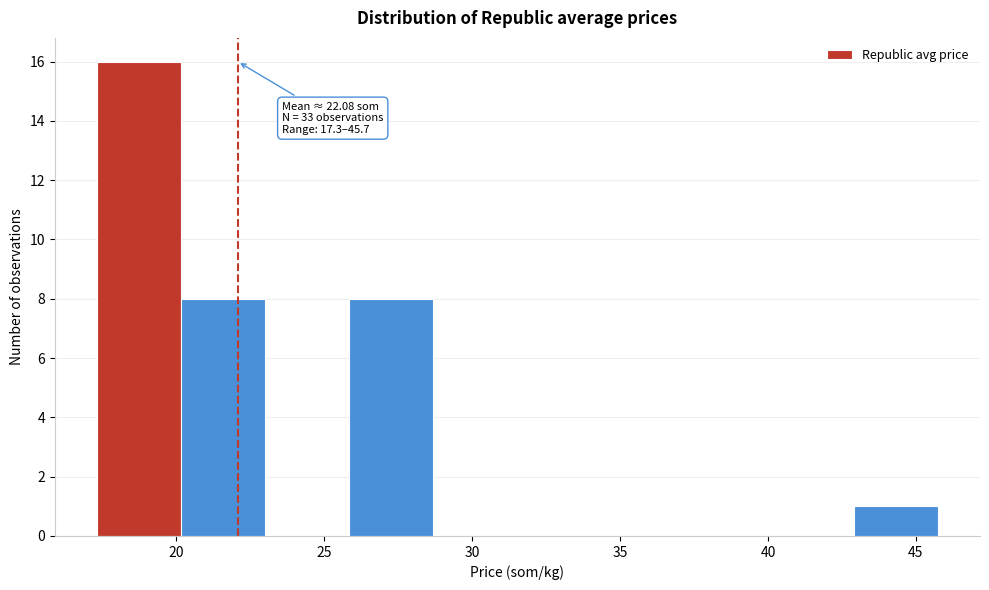

Over which range of the x-axis is the bar tallest?

17.5 to 20.0